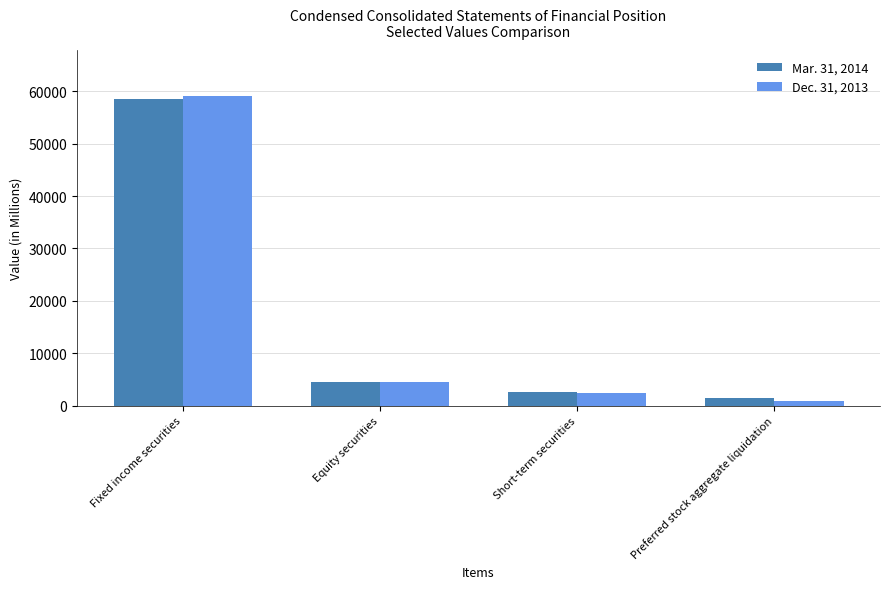

Reading left to right, transcribe all the data shown in this chart.

Mar. 31, 2014: 58587.0	4575.0	2573.0	1555.0
Dec. 31, 2013: 59008.0	4473.0	2393.0	807.5